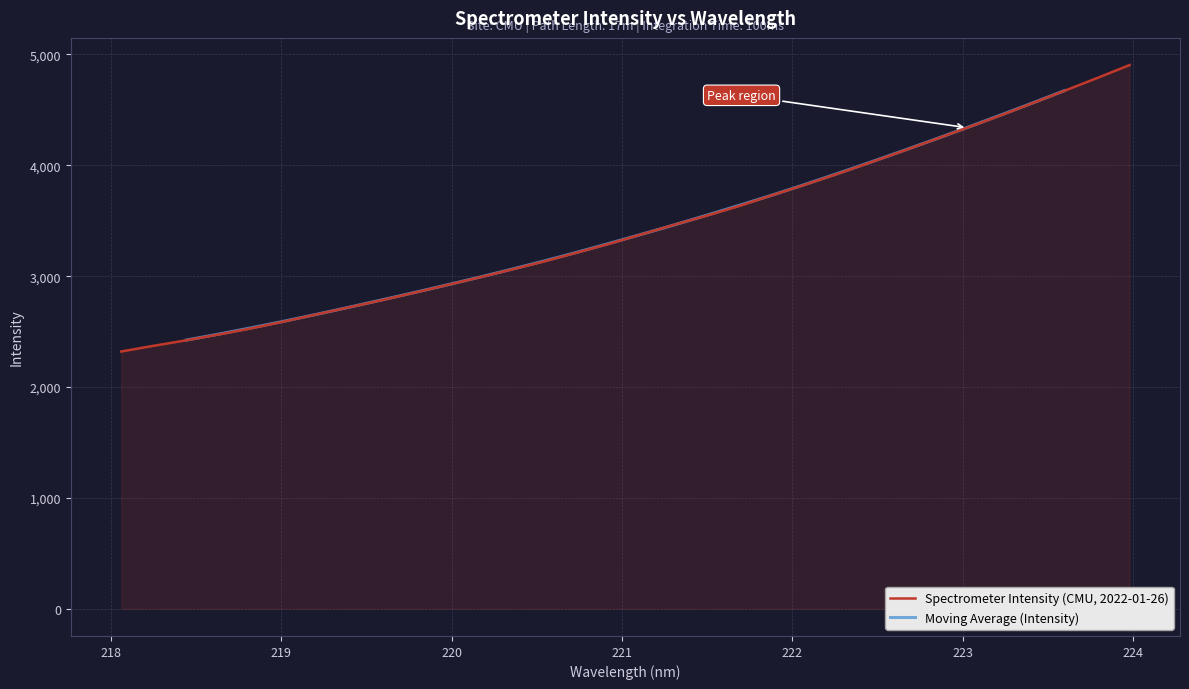

At which label does the data first exceed 3378?

221.1174